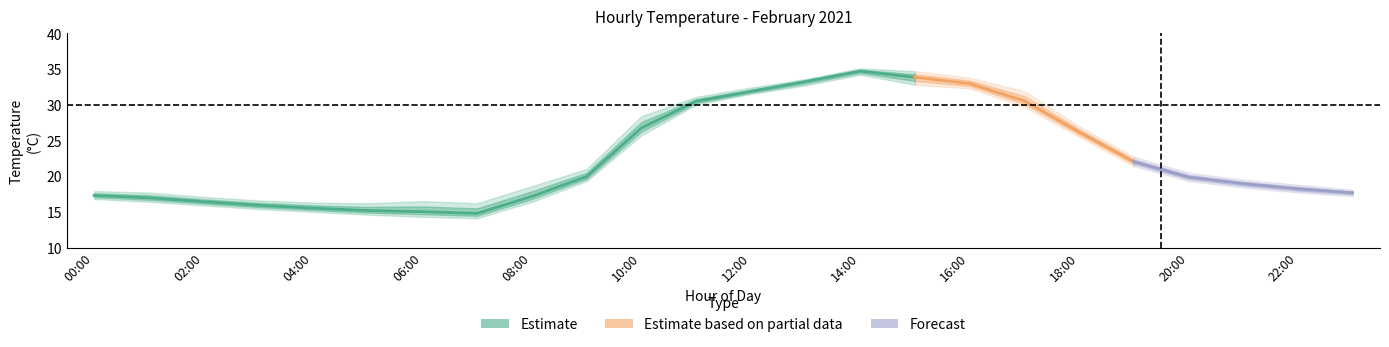

The value of 2021-02-05 at 05:00 is 22.2. True or false?

False